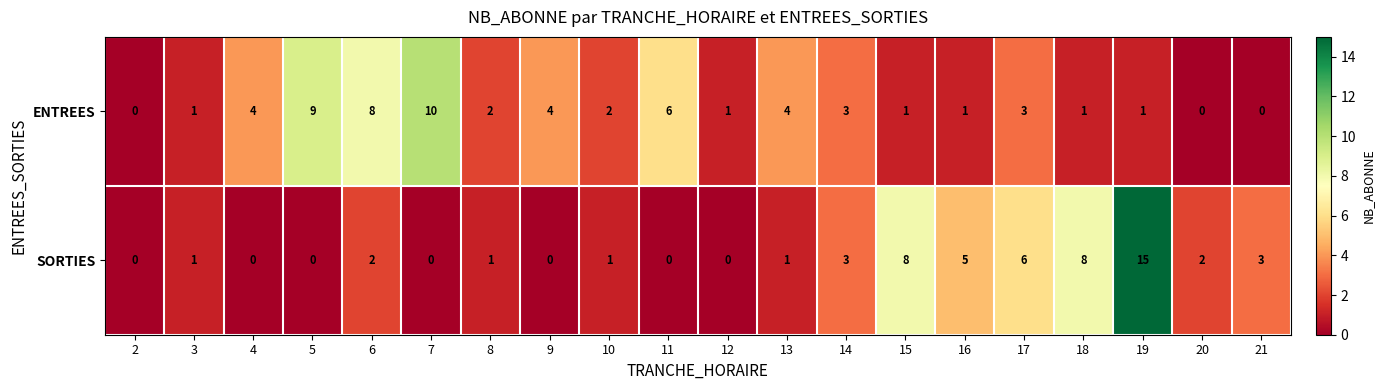

Which series has the widest spread of values?

SORTIES